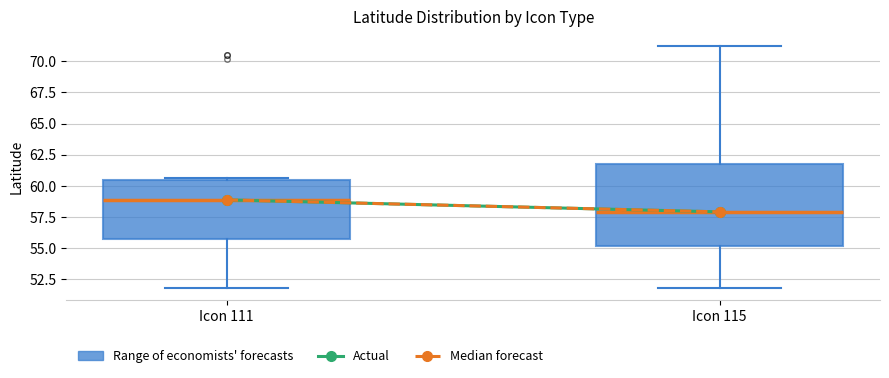

Which box is the tallest, from its lower edge to its upper edge?

Icon 115